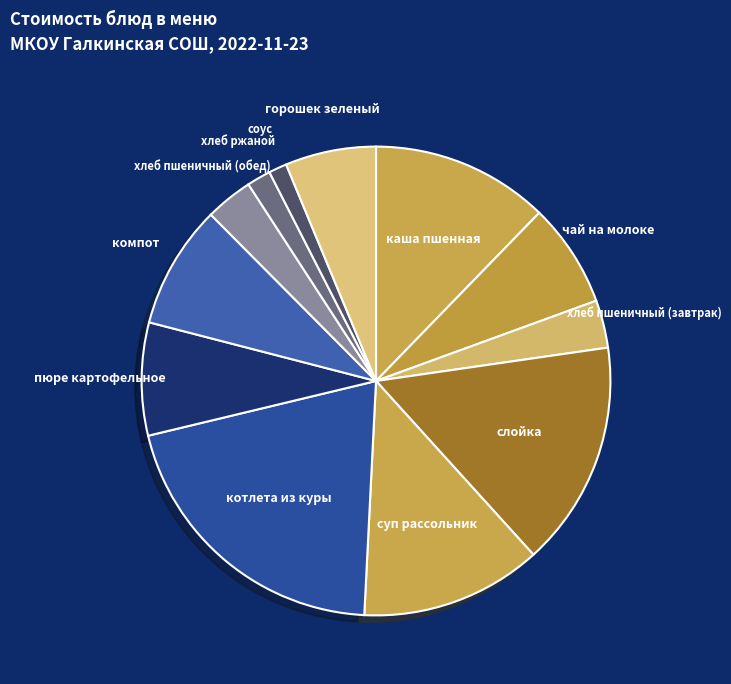

The хлеб пшеничный (обед) slice represents 3% of the pie. True or false?

True